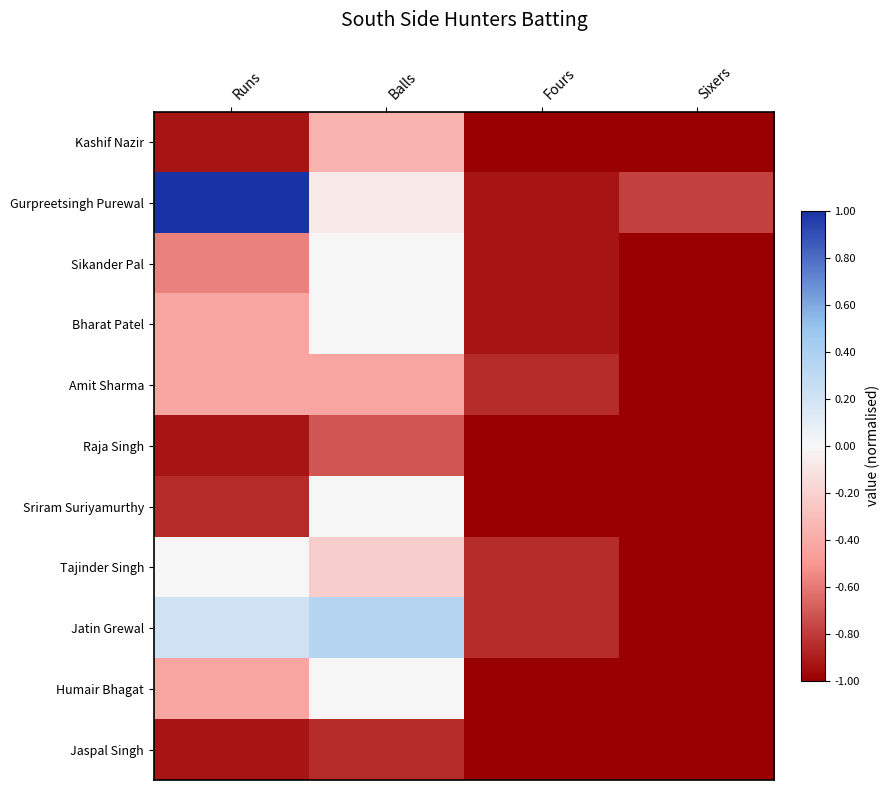

Which series has the largest range (max minus min)?

Gurpreetsingh Purewal